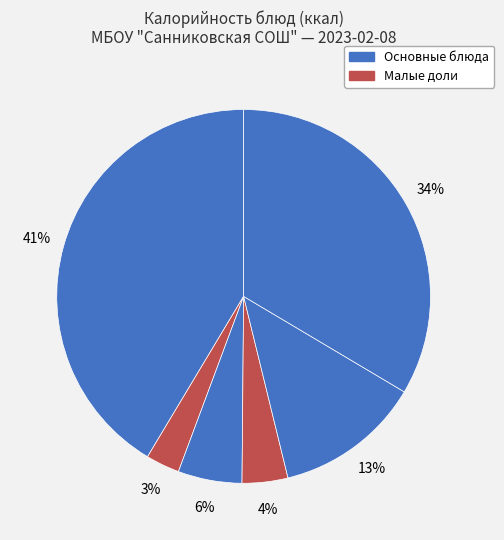

Does any single category account for the majority?

No